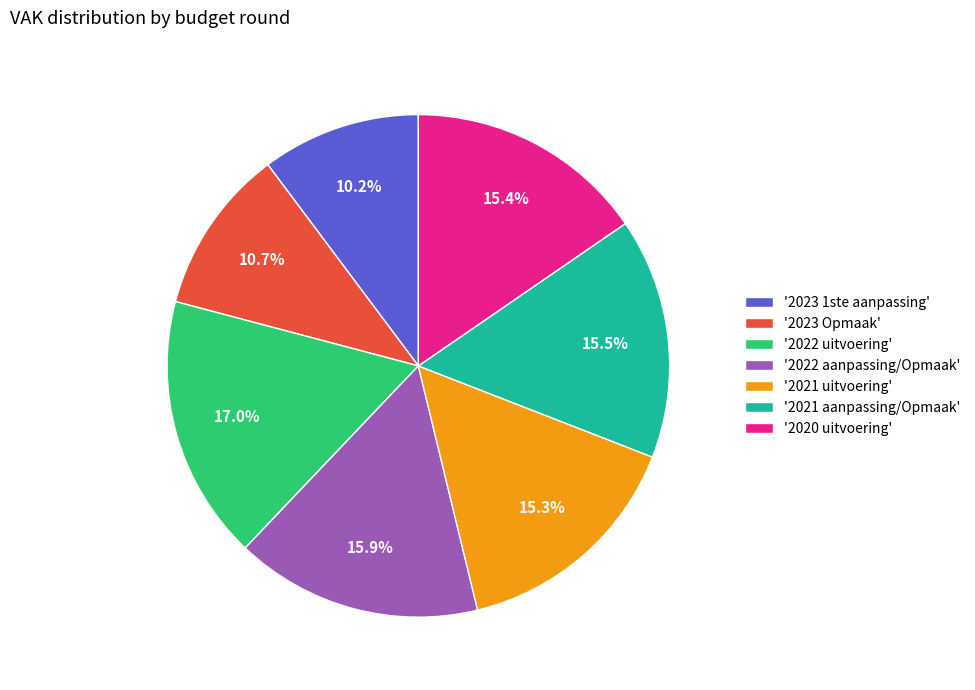

Is there any slice that represents more than half of the pie?

No